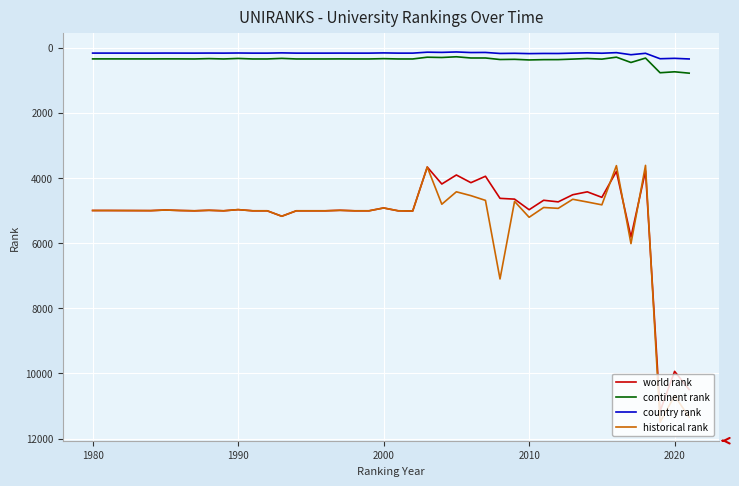

Which series has the largest range (max minus min)?

historical rank